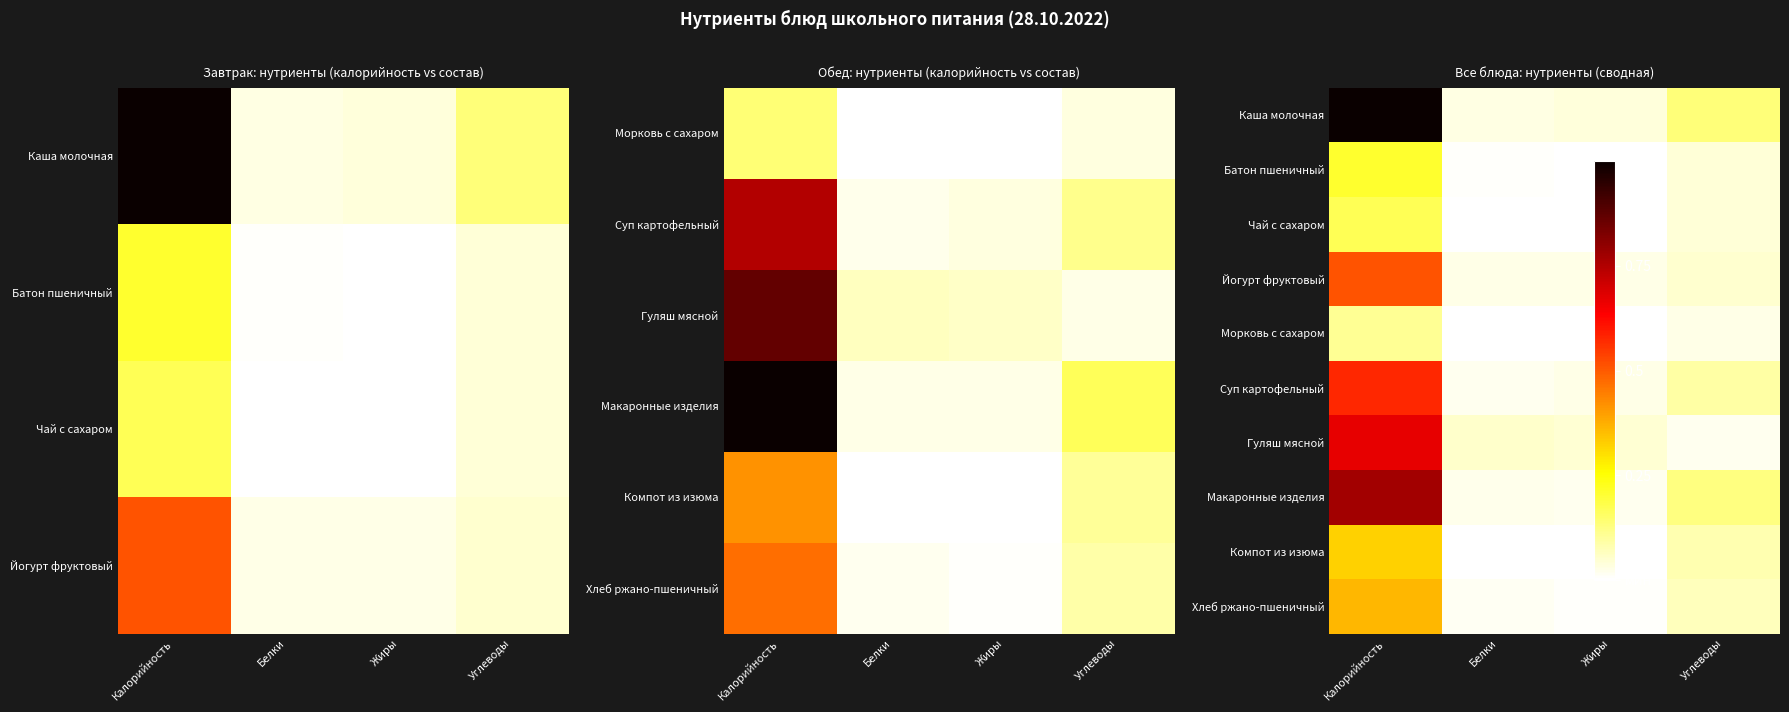

What is the greatest value displayed?

1.0